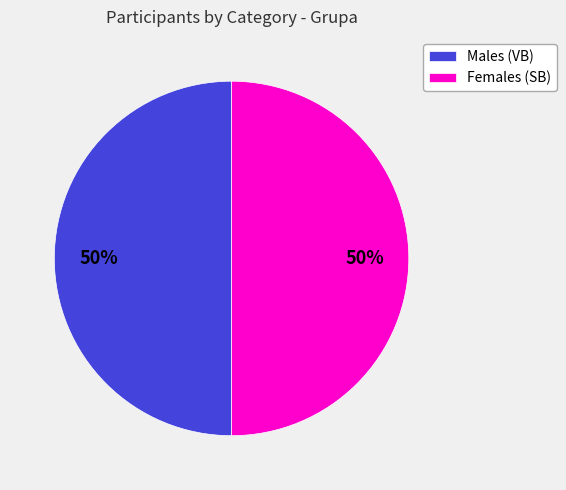

What is the ratio of the value at Females (SB) to the value at Males (VB)?

1.0